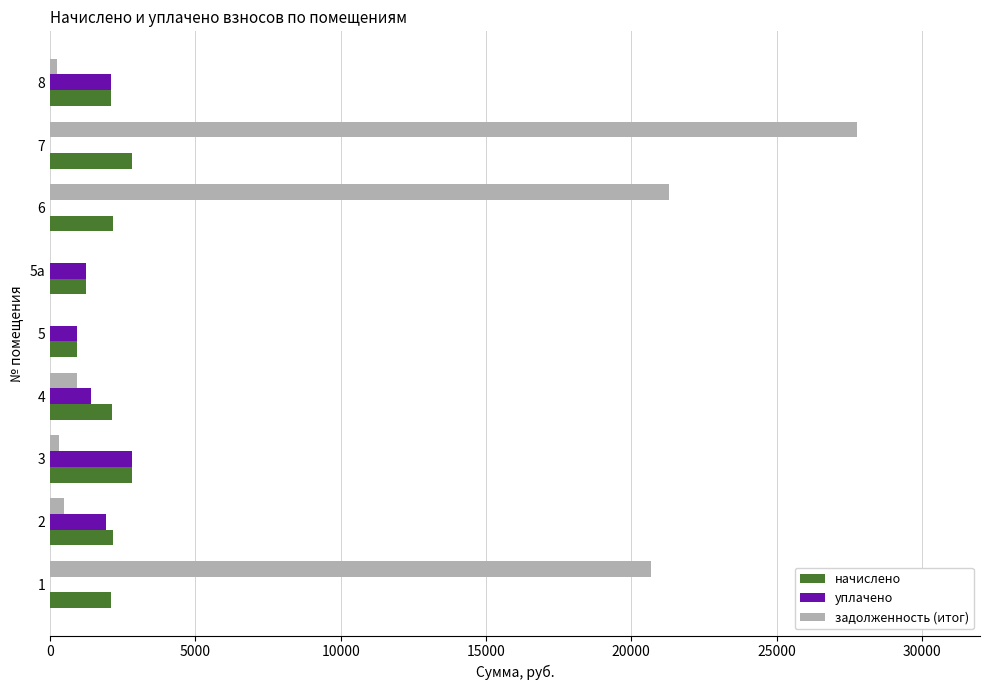

What is the sum of all задолженность (итог) values?

71710.4